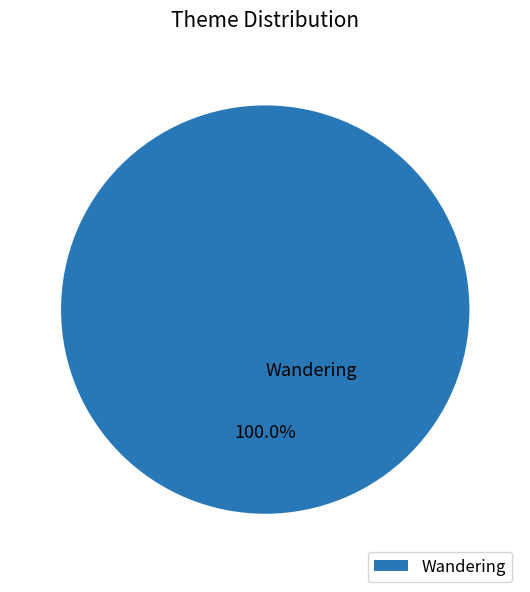

Rank the categories by value from lowest to highest.

Wandering